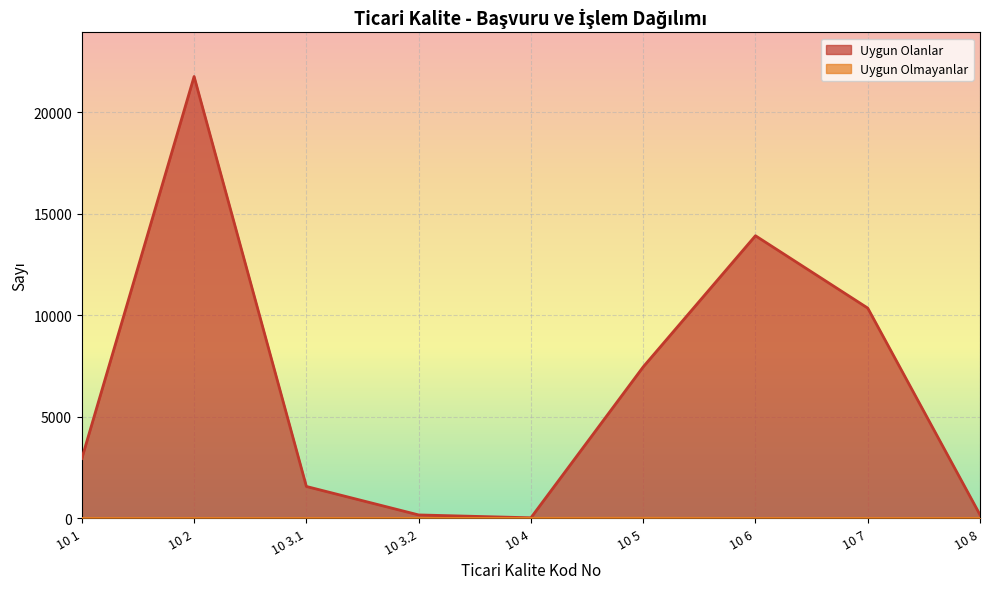

What is the spread (max minus min) of values at 10 3.1?

1573